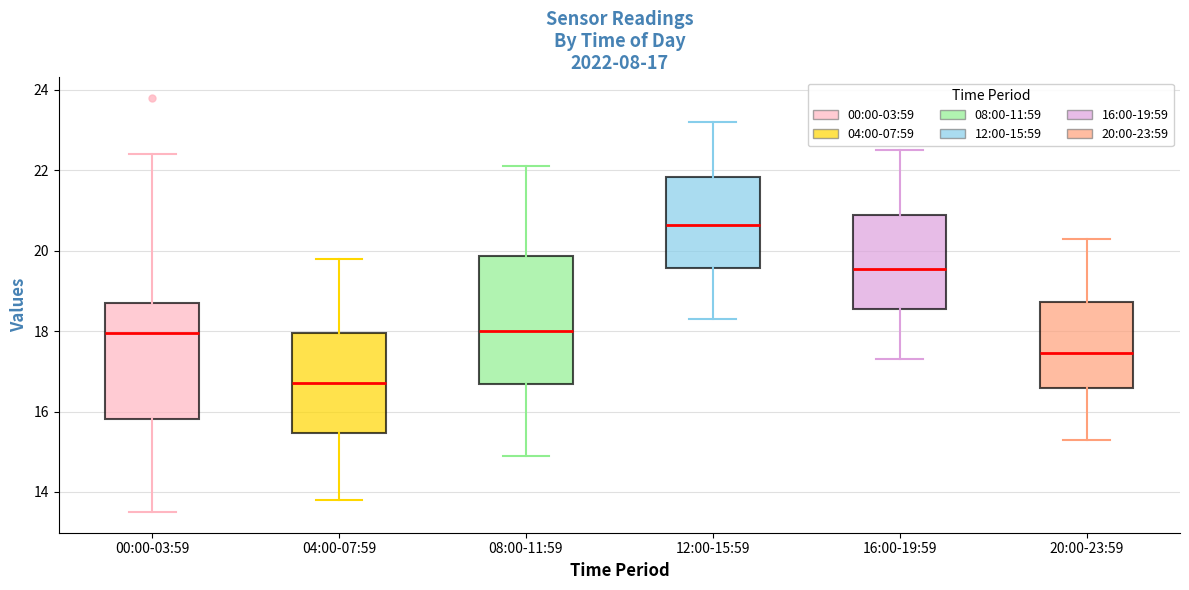

Which box has the highest median line?

12:00-15:59